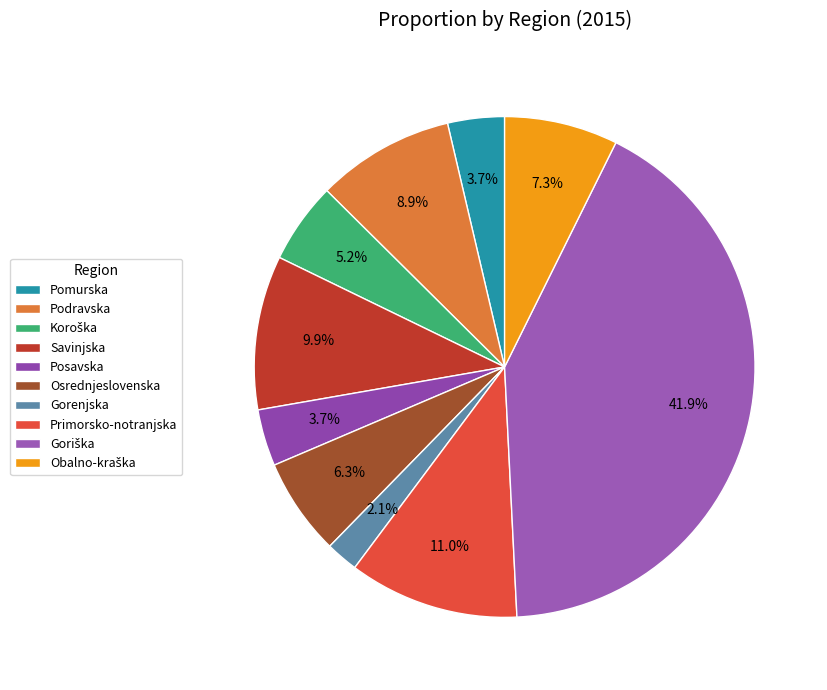

True or false: Pomurska accounts for 14% of the total.

False